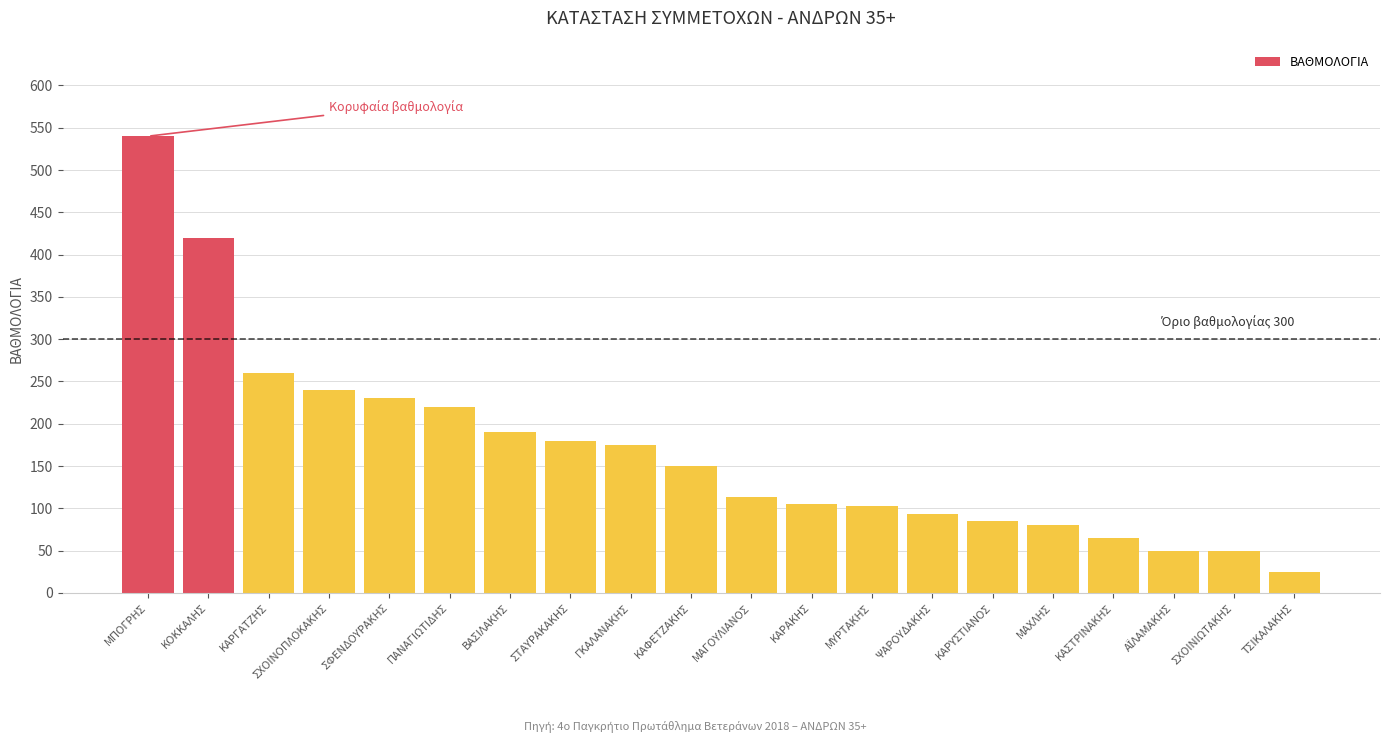

What position from the right is ΣΦΕΝΔΟΥΡΑΚΗΣ?

16